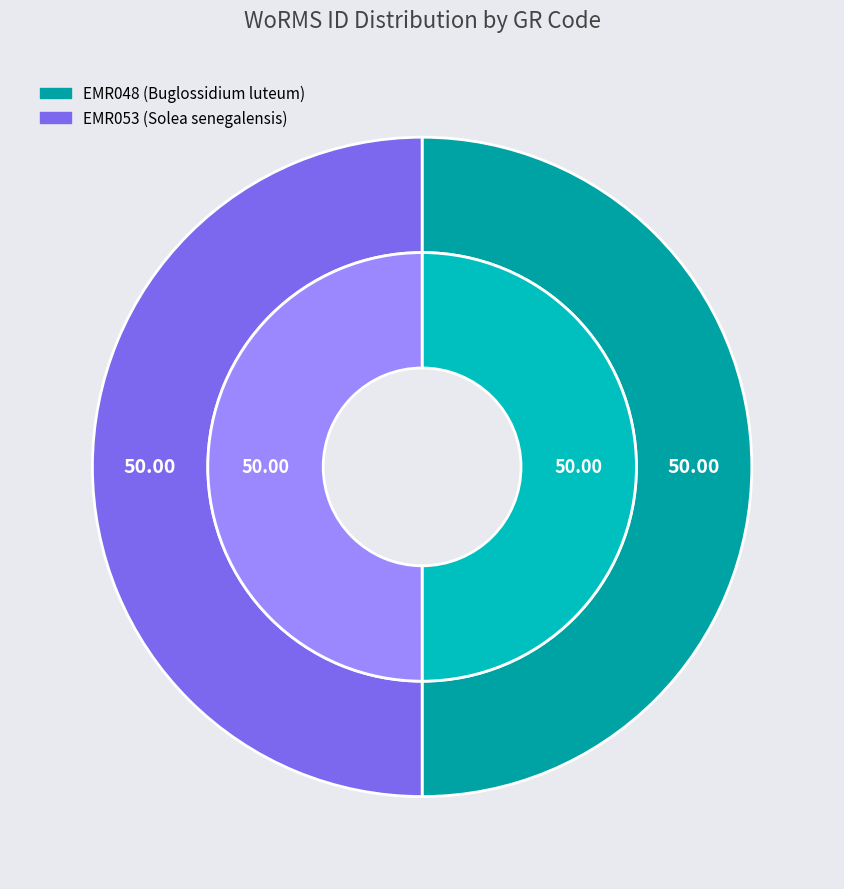

Which category has the biggest portion of the pie?

EMR053